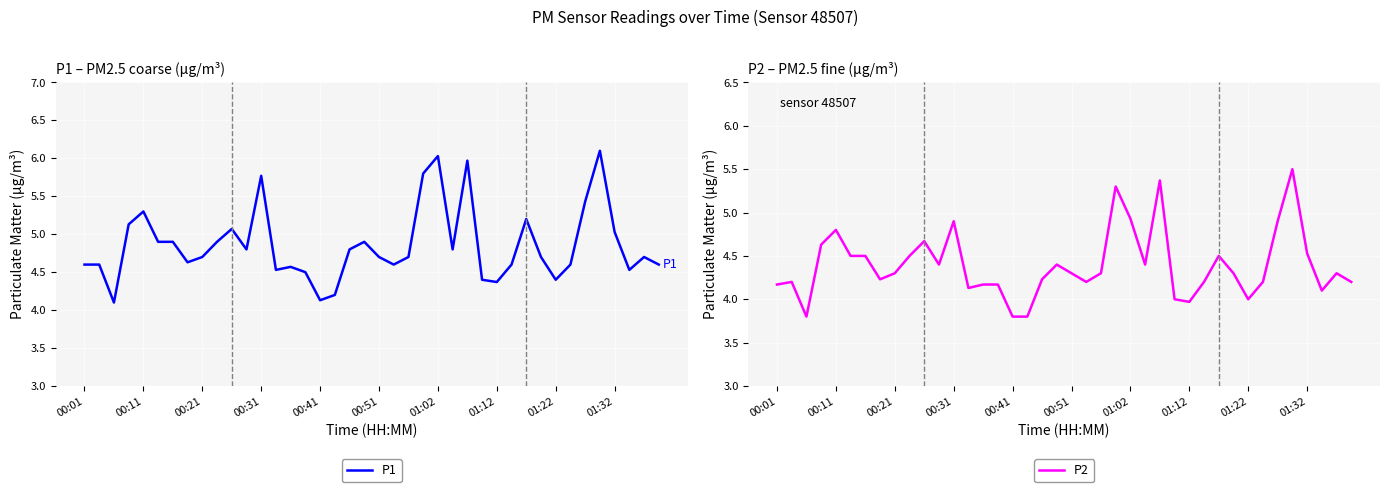

How many series are shown in this chart?

2